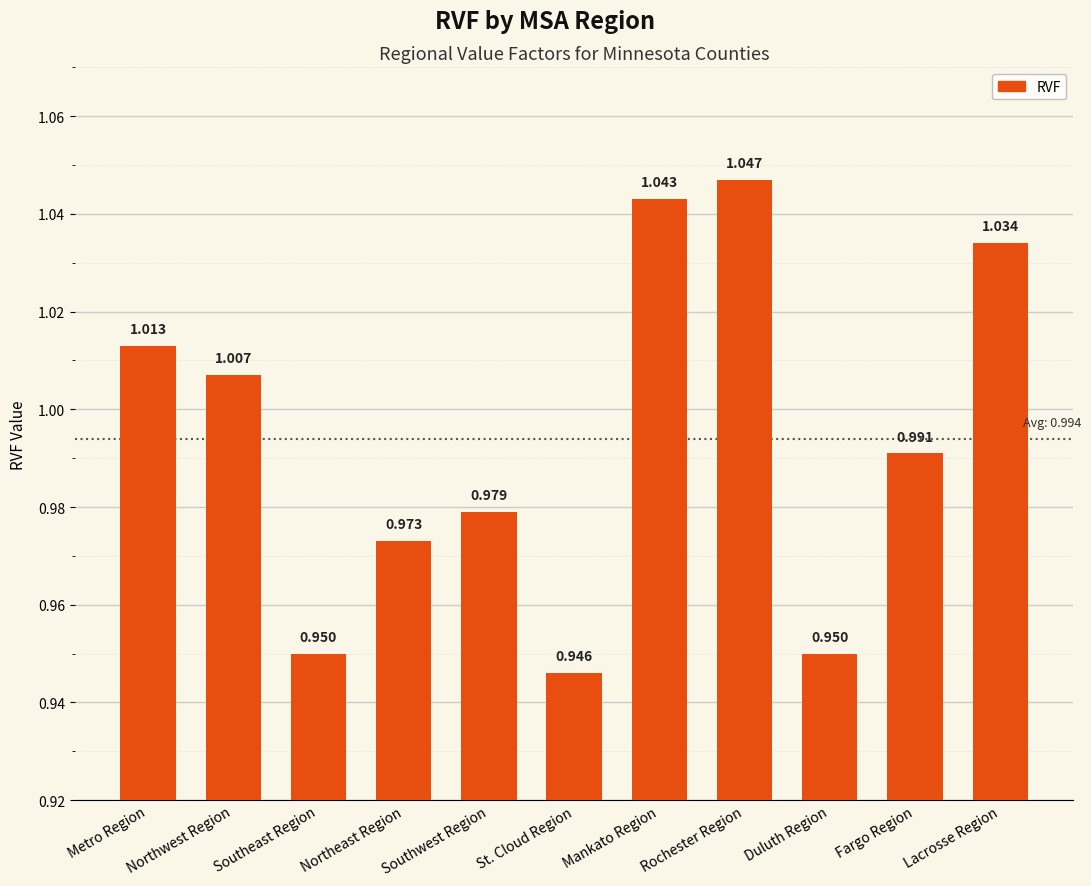

Which label corresponds to the smallest value in the chart?

St. Cloud Region